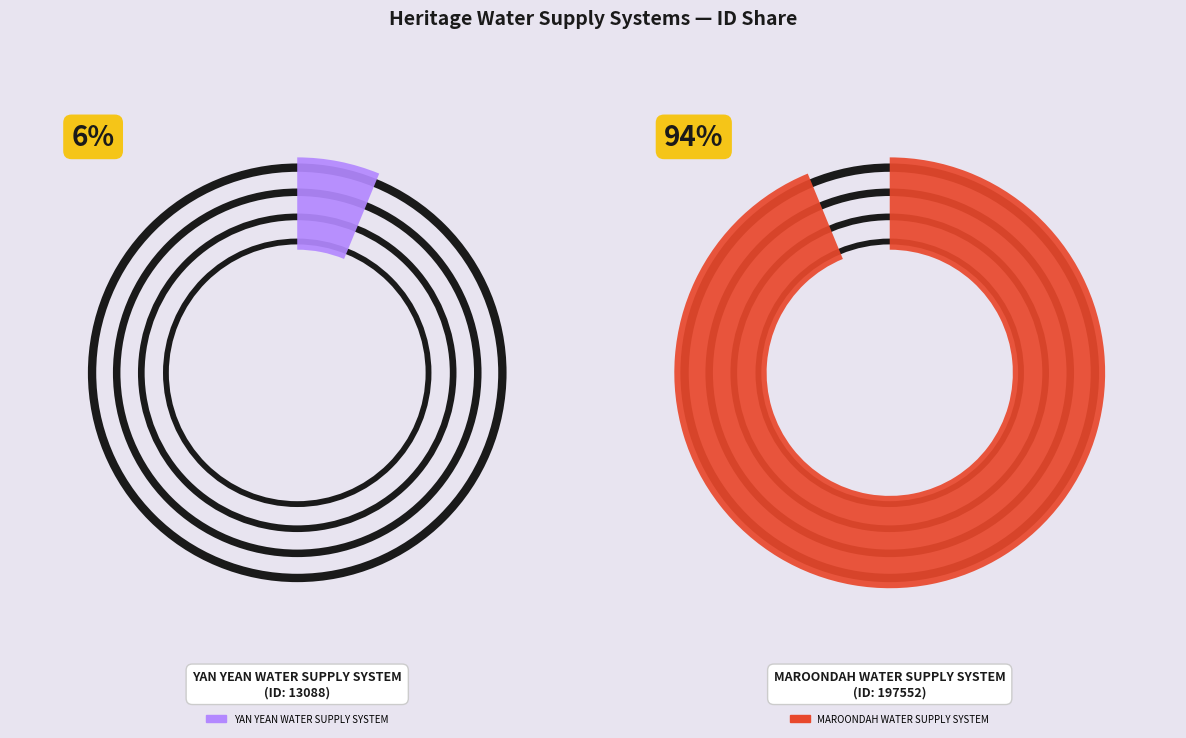

What percentage is the MAROONDAH WATER SUPPLY SYSTEM slice, to the nearest percent?

94%